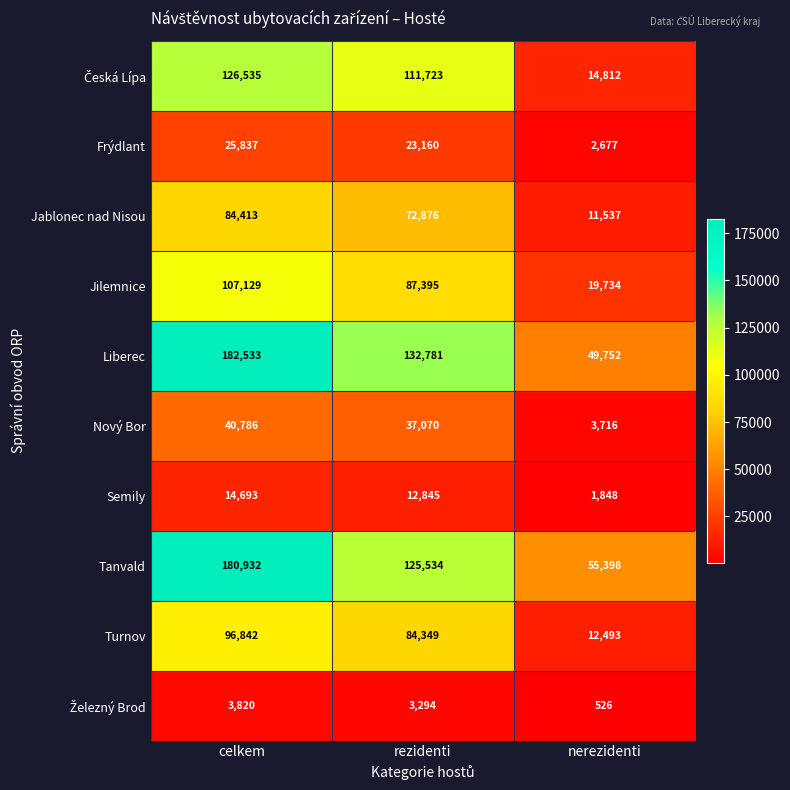

List the labels in order of Jablonec nad Nisou value, largest first.

celkem, rezidenti, nerezidenti